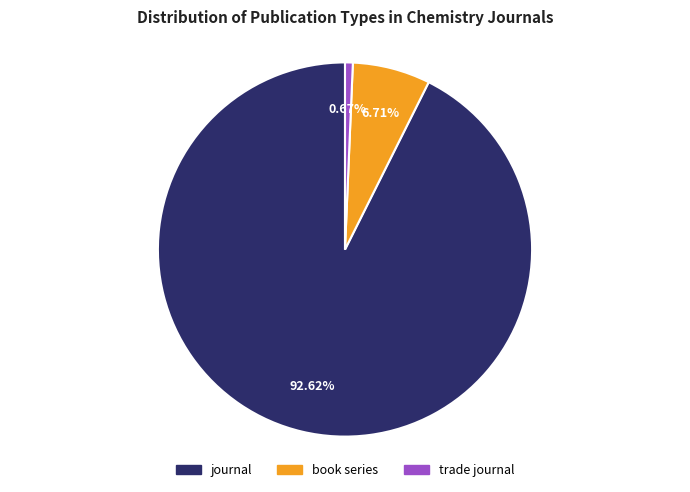

What portion of the pie excludes book series?

93.3%